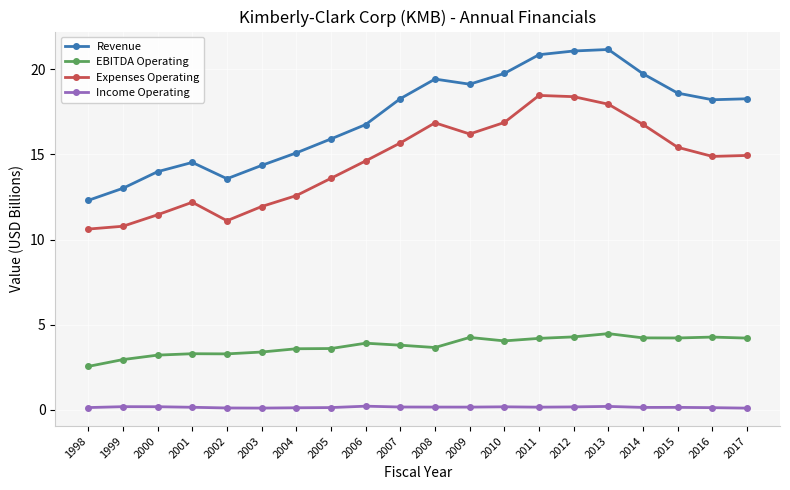

Does the chart have visible grid lines?

Yes